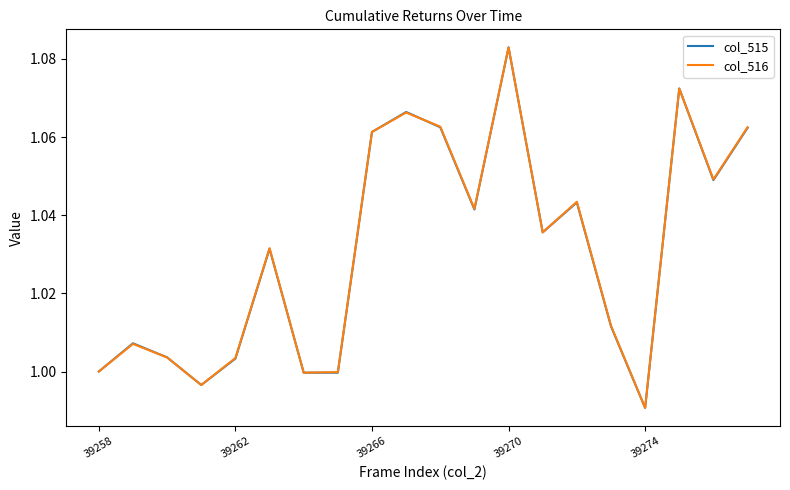

Which series has the largest range (max minus min)?

col_516